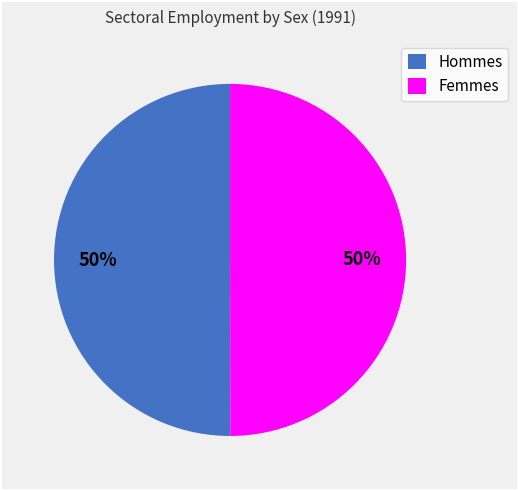

How many segments does this pie chart have?

2